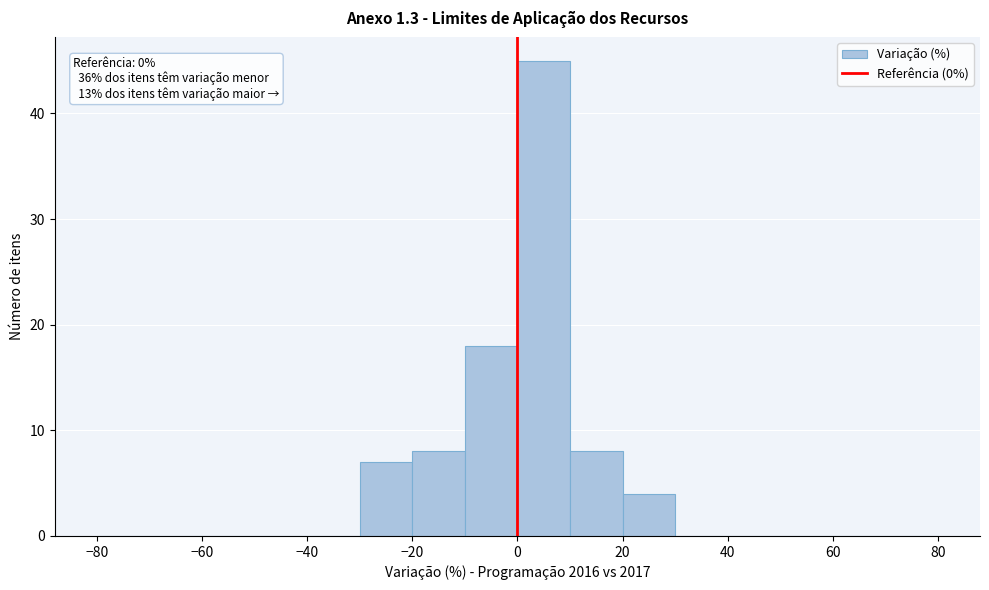

Over which range of the x-axis is the bar tallest?

0 to 10